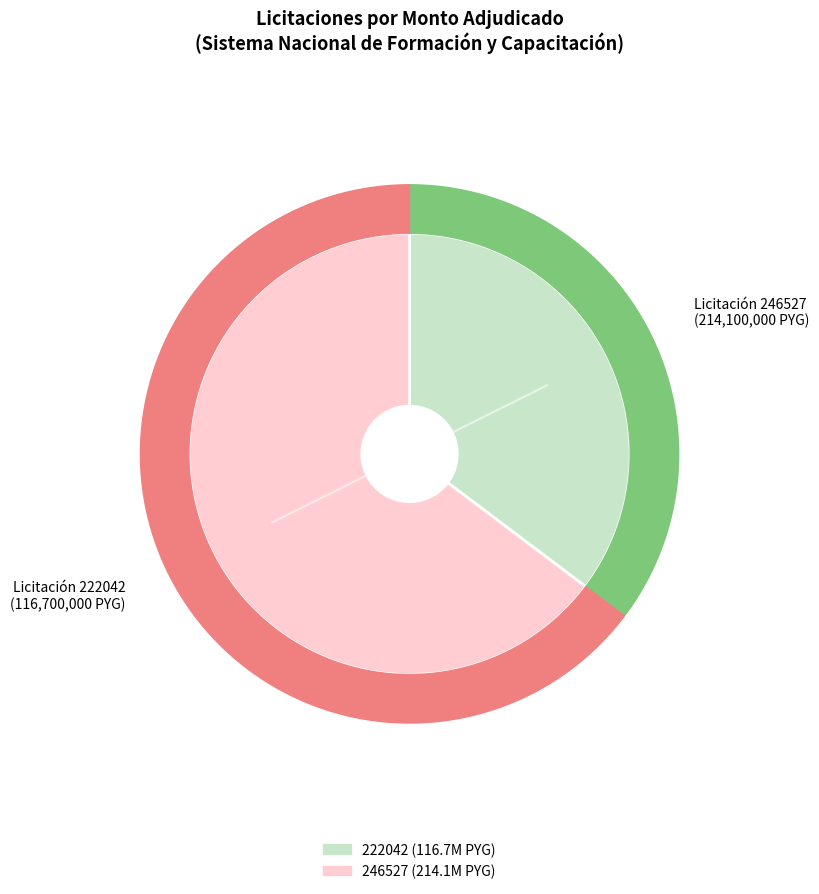

Count the number of slices in the pie.

2